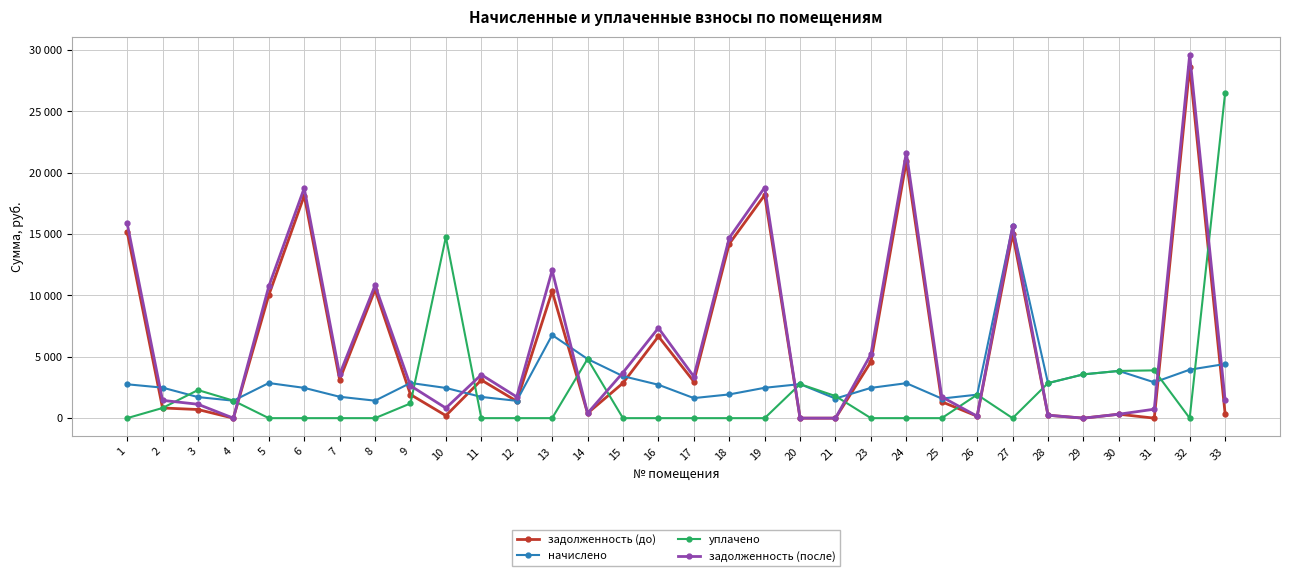

List the series in order of their peak value, highest first.

задолженность (после), задолженность (до), уплачено, начислено